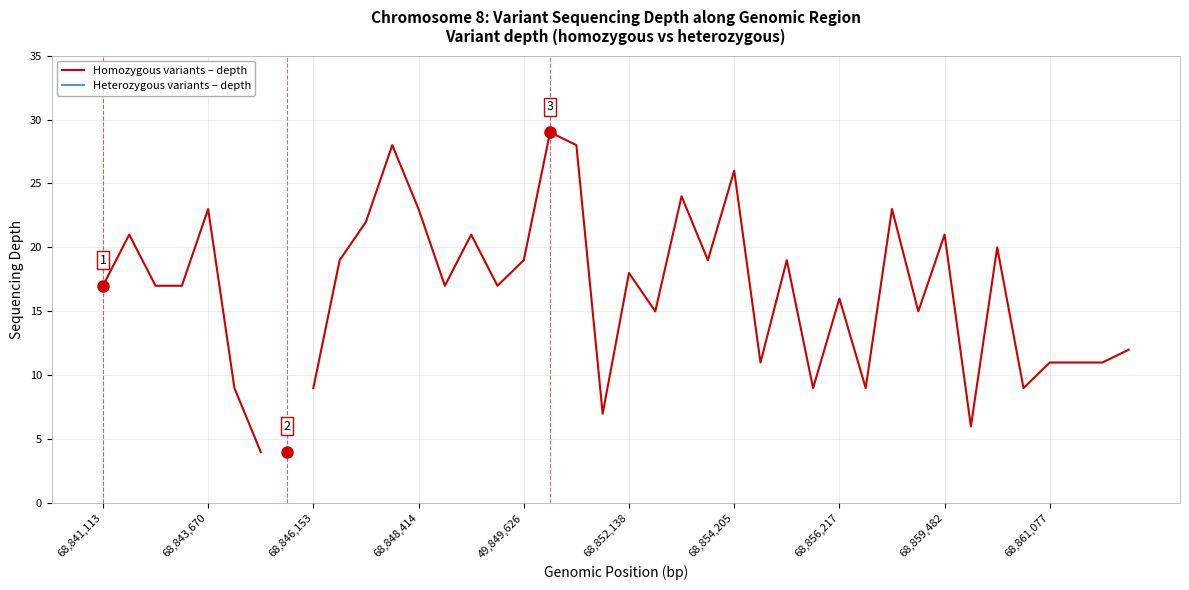

How many lines are shown in the chart?

2